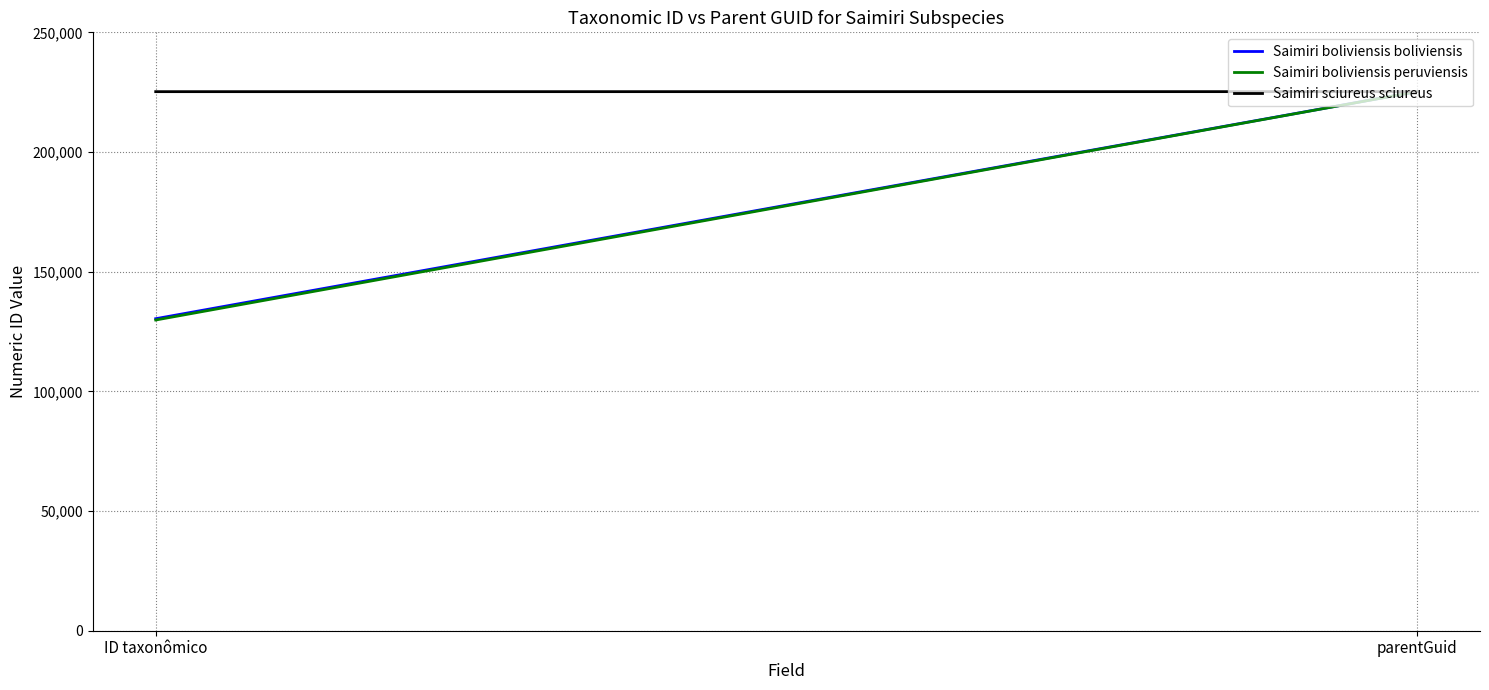

At how many categories does at least one series exceed 142892?

2